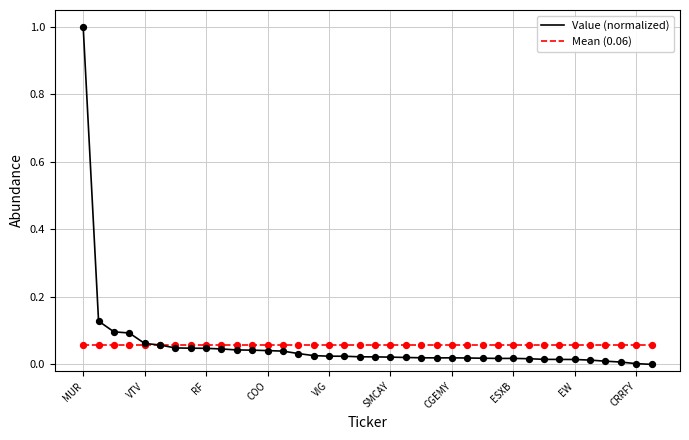

Rank the series by their maximum value, from highest to lowest.

Value (normalized), Mean (0.06)